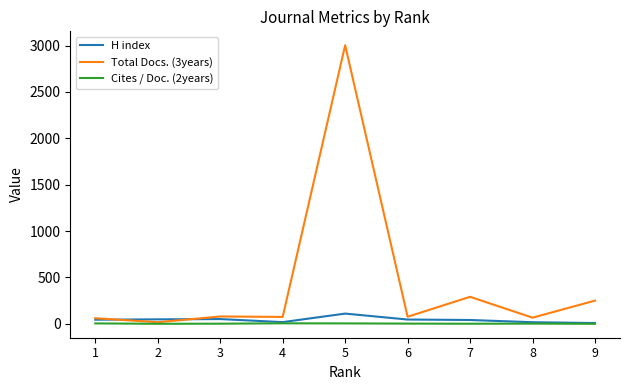

Which series has the largest range (max minus min)?

Total Docs. (3years)